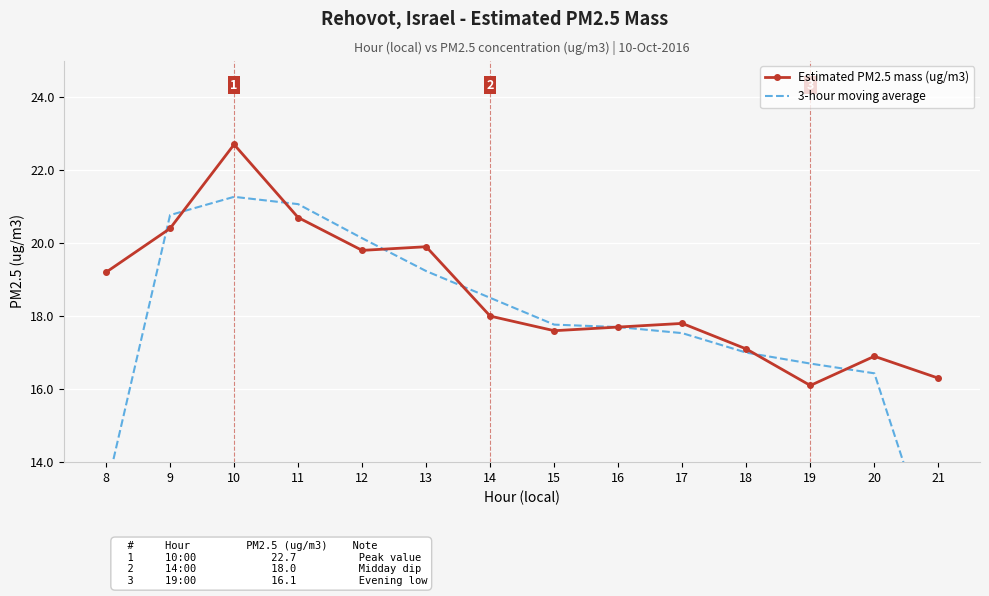

Count the number of categories in the chart.

14